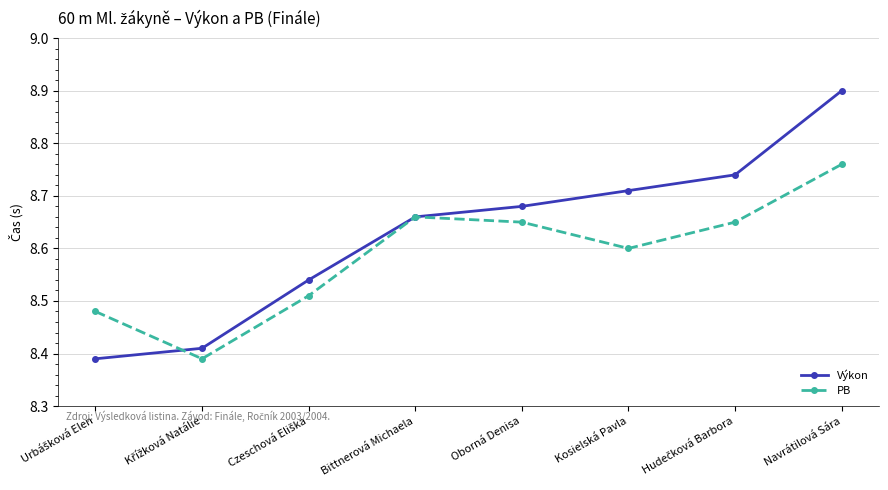

What is the sum of all Výkon values?

69.0